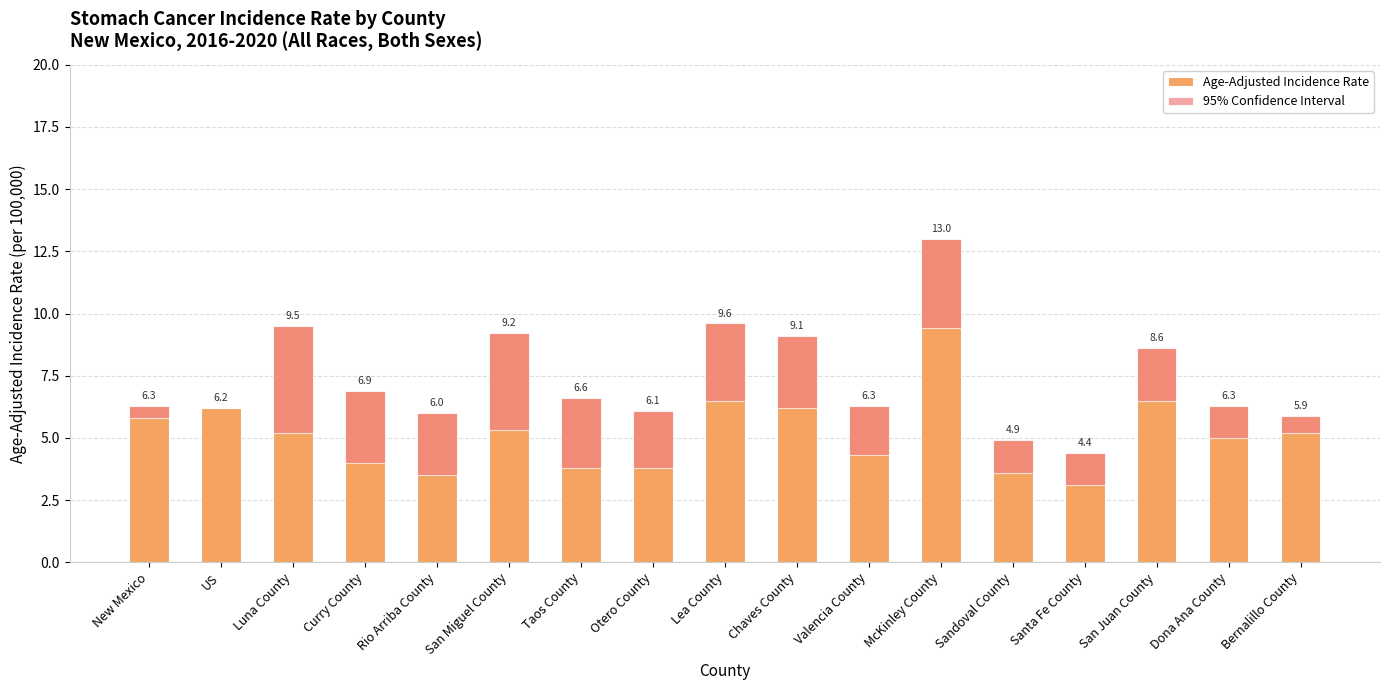

What is the maximum value shown in the chart?

13.0